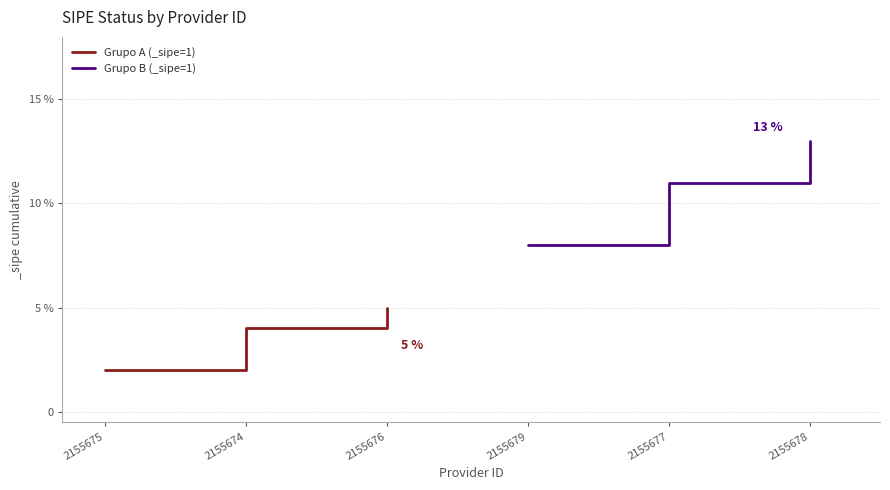

True or false: Grupo A (_sipe=1) has a value of 0.0 at 2155675.

False